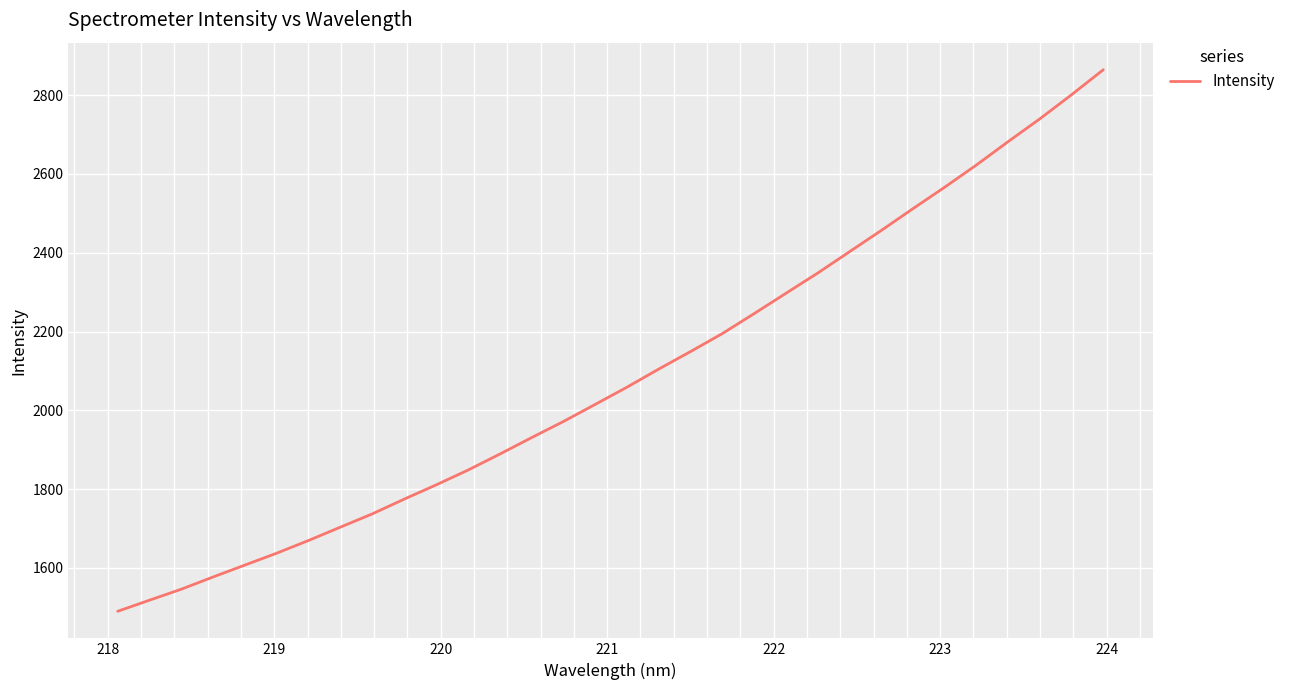

What is the difference between the maximum and minimum values?

1374.2